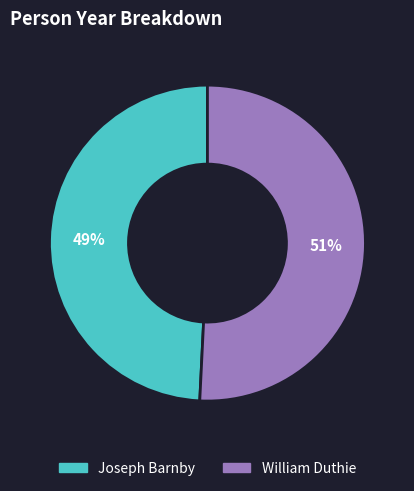

Which has a higher value, Joseph Barnby or William Duthie?

William Duthie